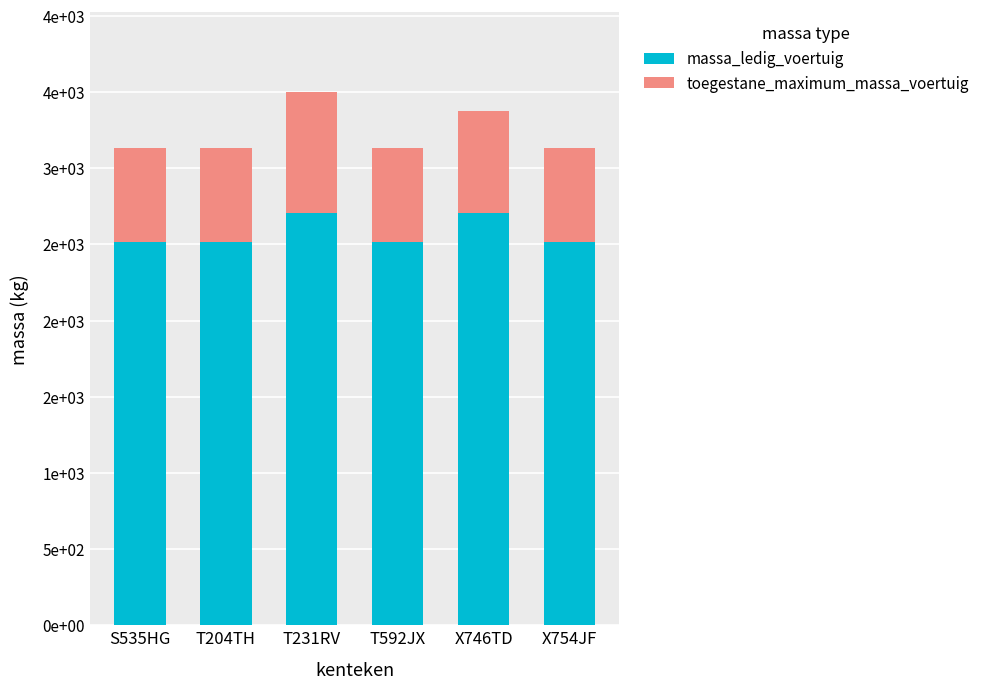

What position from the left is T231RV?

3